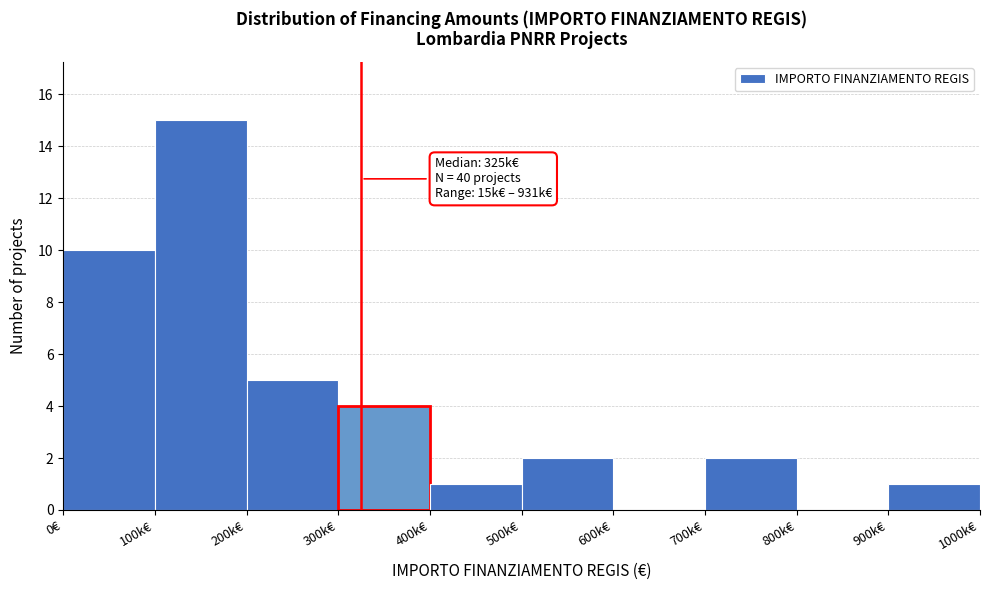

Reading left to right, transcribe all the data shown in this chart.

0€=10	100k€=15	200k€=5	300k€=4	400k€=1	500k€=2	600k€=0	700k€=2	800k€=0	900k€=1